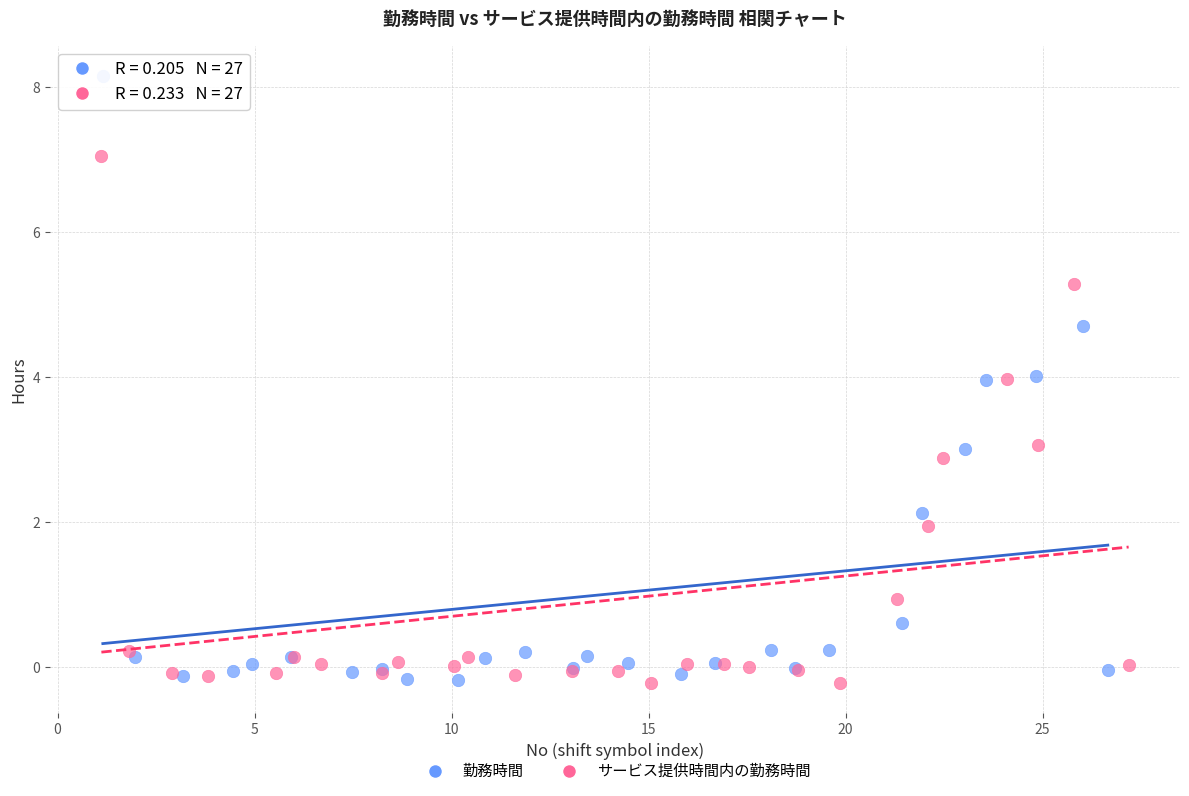

What are all the series names shown in the legend?

勤務時間, サービス提供時間内の勤務時間